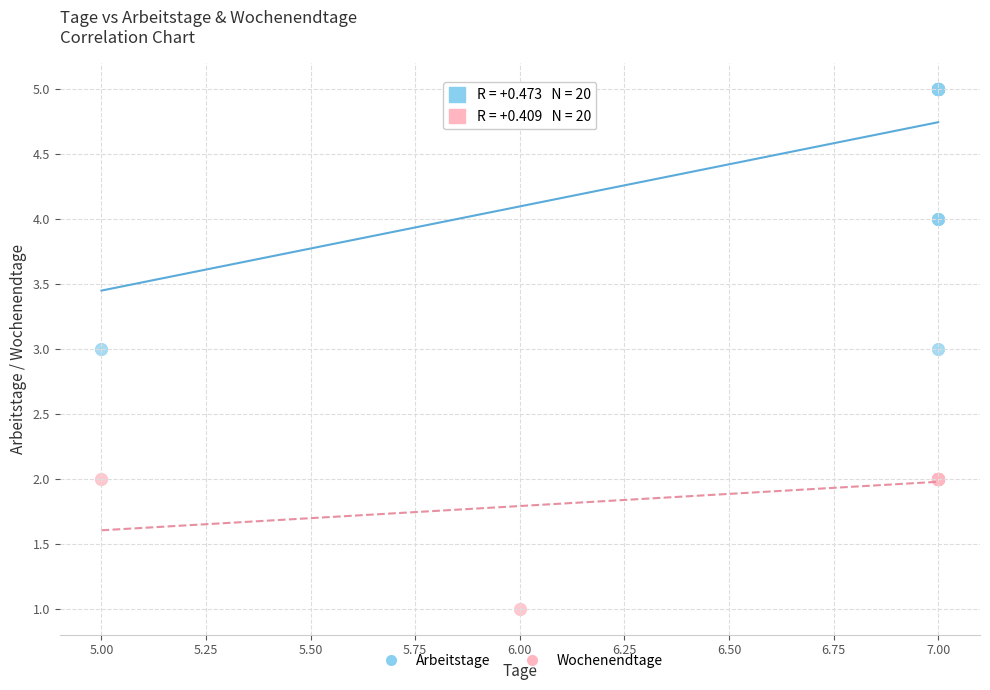

Which series has the widest spread of Y values?

Arbeitstage